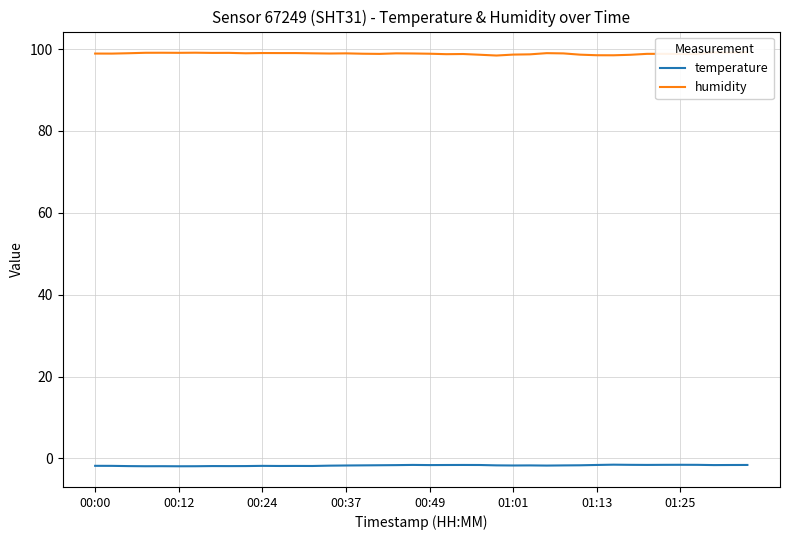

Which series changed the most between 26 and 32?

temperature